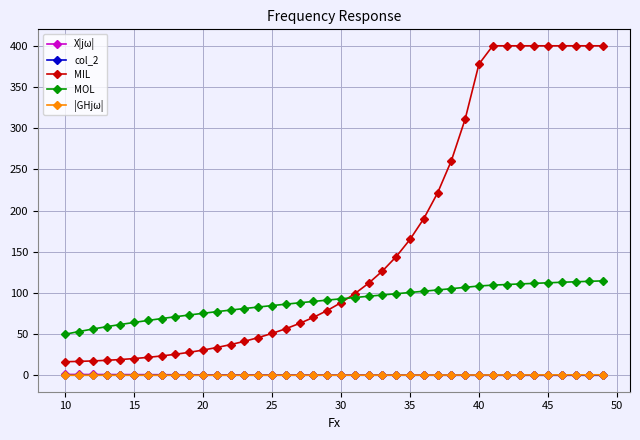

What is the value of the MOL point at the 25th from the left?

99.0